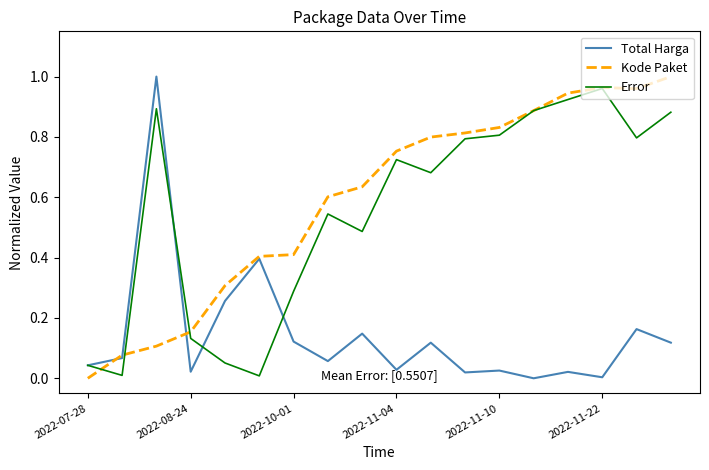

Rank the series by their maximum value, from lowest to highest.

Error, Total Harga, Kode Paket